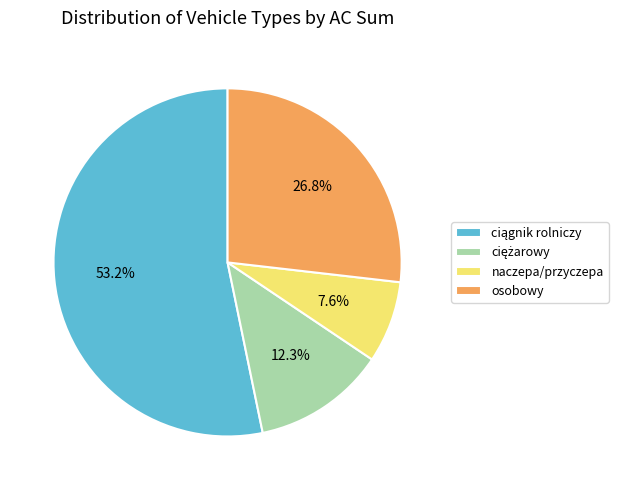

Does any single category account for the majority?

Yes